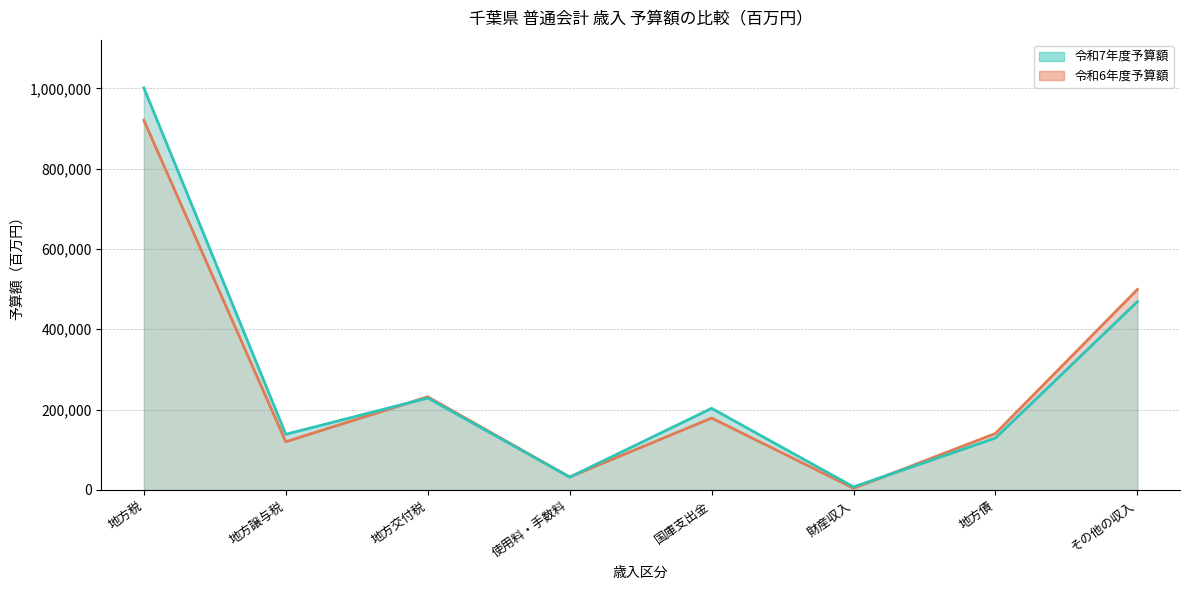

Between 国庫支出金 and 地方債, which is larger?

国庫支出金